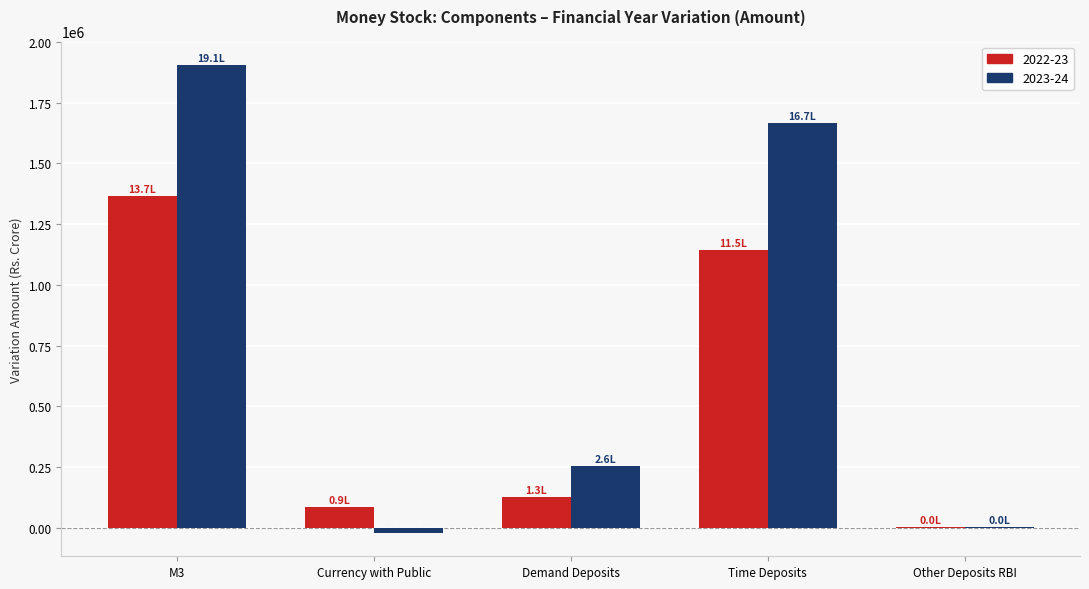

Count the number of categories in the chart.

5